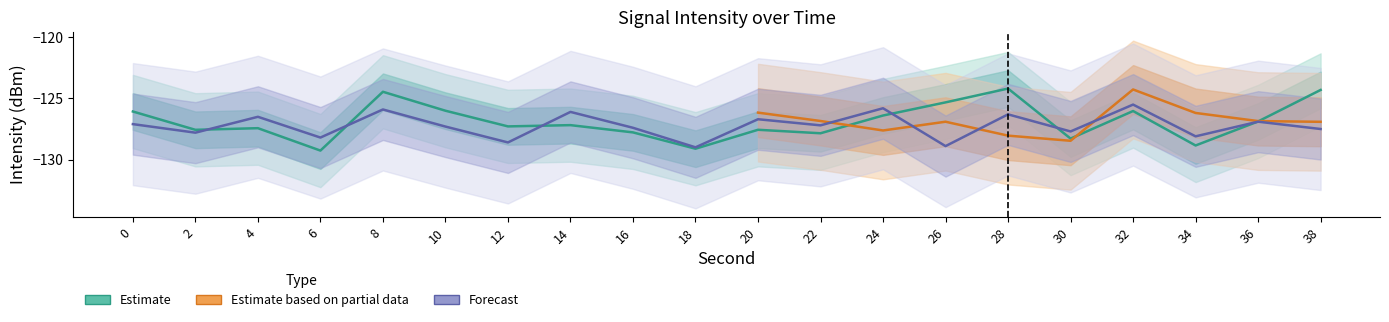

At which category is the sum across all series the highest?

8